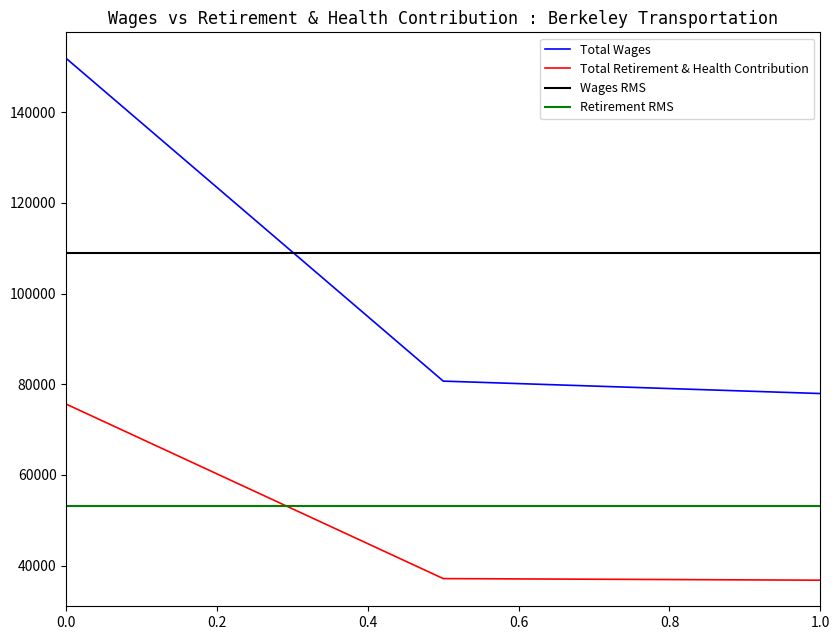

At how many categories does at least one series exceed 143550?

1